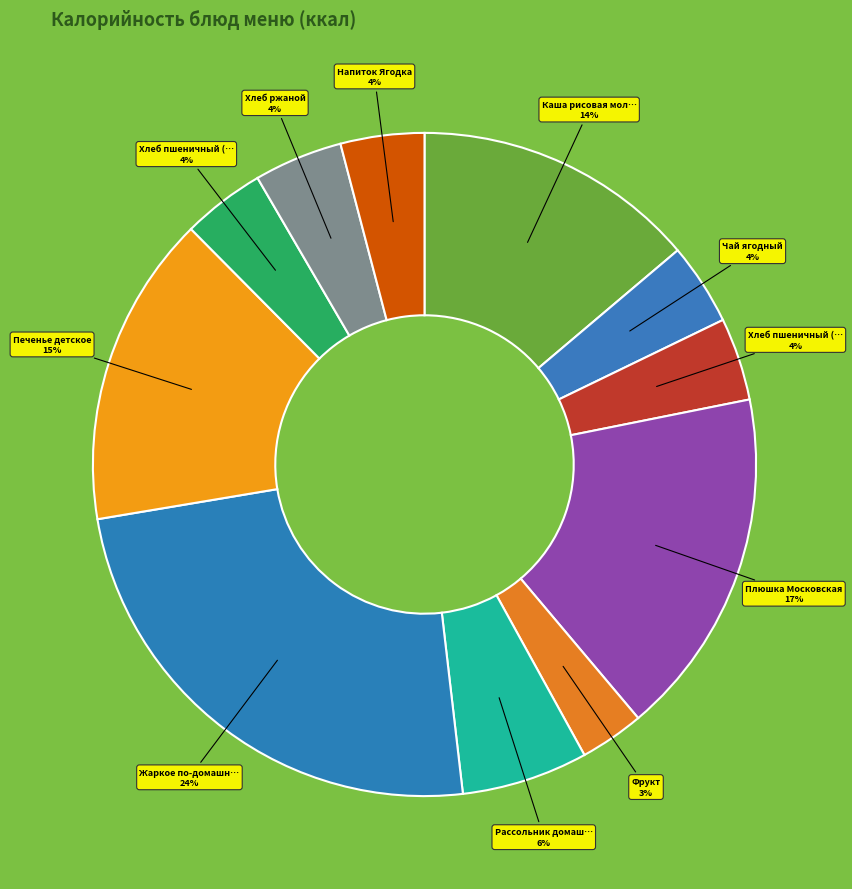

Which slice is the smallest?

Фрукт